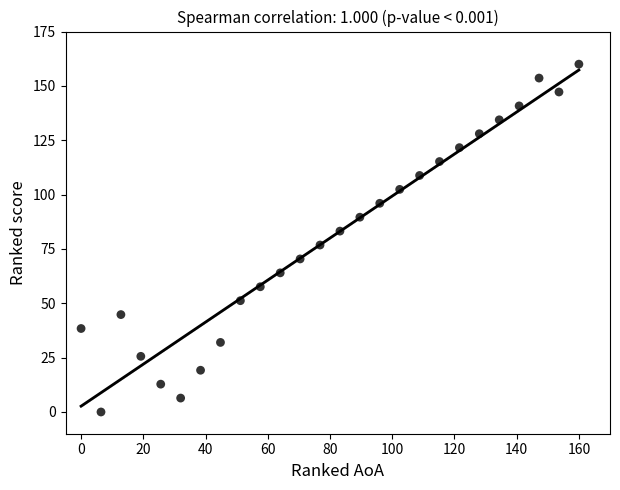

What is the range of X values (max minus min)?

160.0